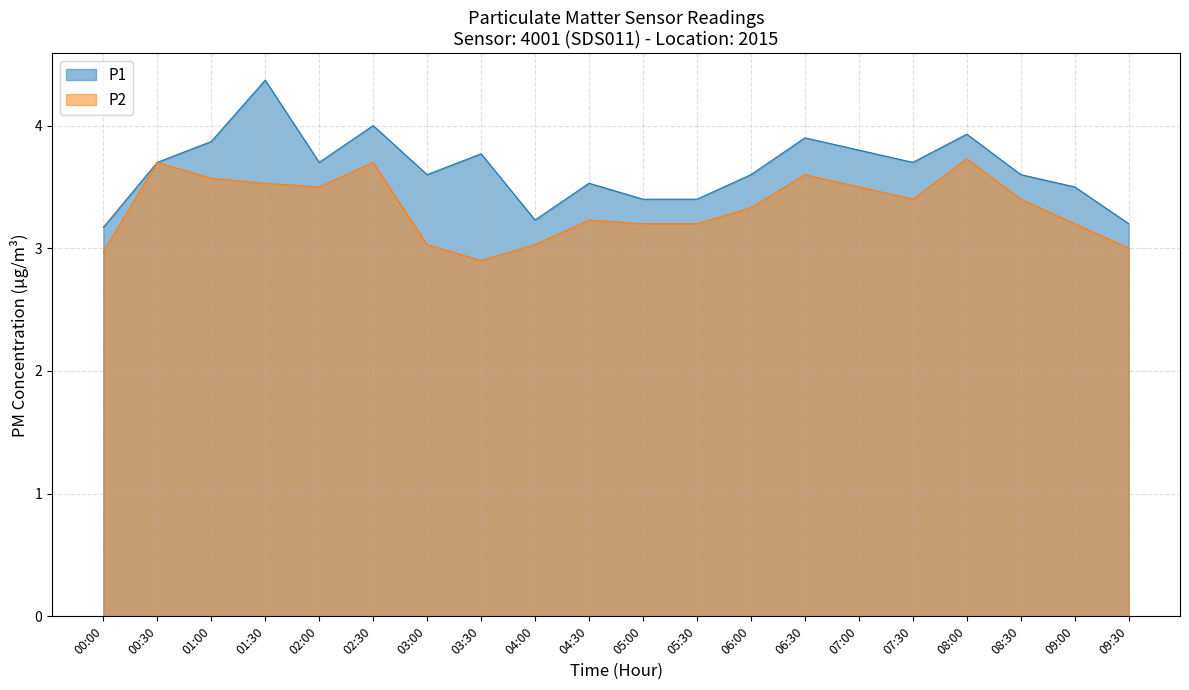

Reading left to right, transcribe all the data shown in this chart.

P1: 00:00=3.2	00:30=3.7	01:00=3.9	01:30=4.4	02:00=3.7	02:30=4.0	03:00=3.6	03:30=3.8	04:00=3.2	04:30=3.5	05:00=3.4	05:30=3.4	06:00=3.6	06:30=3.9	07:00=3.8	07:30=3.7	08:00=3.9	08:30=3.6	09:00=3.5	09:30=3.2
P2: 00:00=3.0	00:30=3.7	01:00=3.6	01:30=3.5	02:00=3.5	02:30=3.7	03:00=3.0	03:30=2.9	04:00=3.0	04:30=3.2	05:00=3.2	05:30=3.2	06:00=3.3	06:30=3.6	07:00=3.5	07:30=3.4	08:00=3.7	08:30=3.4	09:00=3.2	09:30=3.0